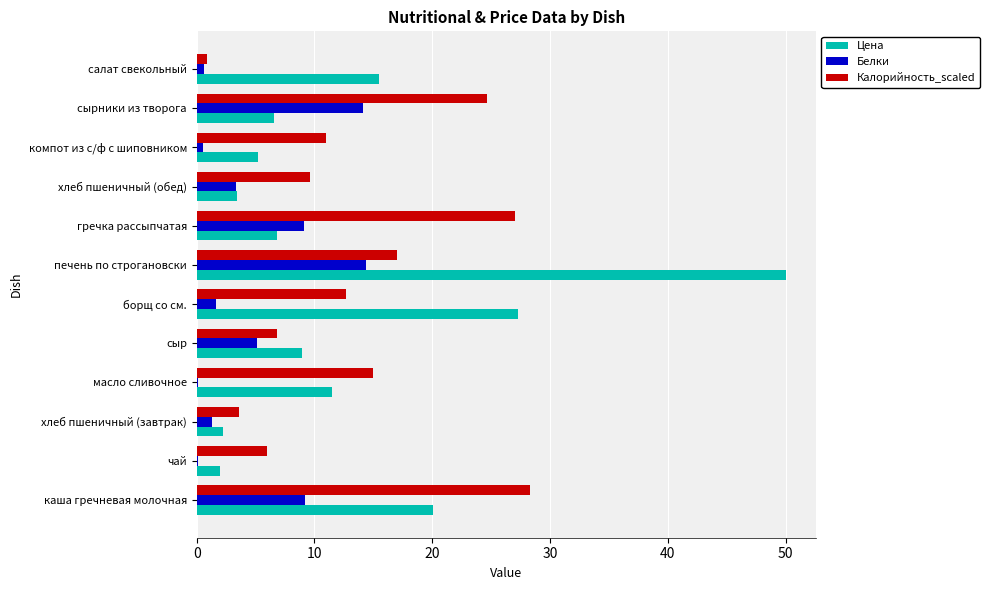

What are all the series names shown in the legend?

Цена, Белки, Калорийность_scaled